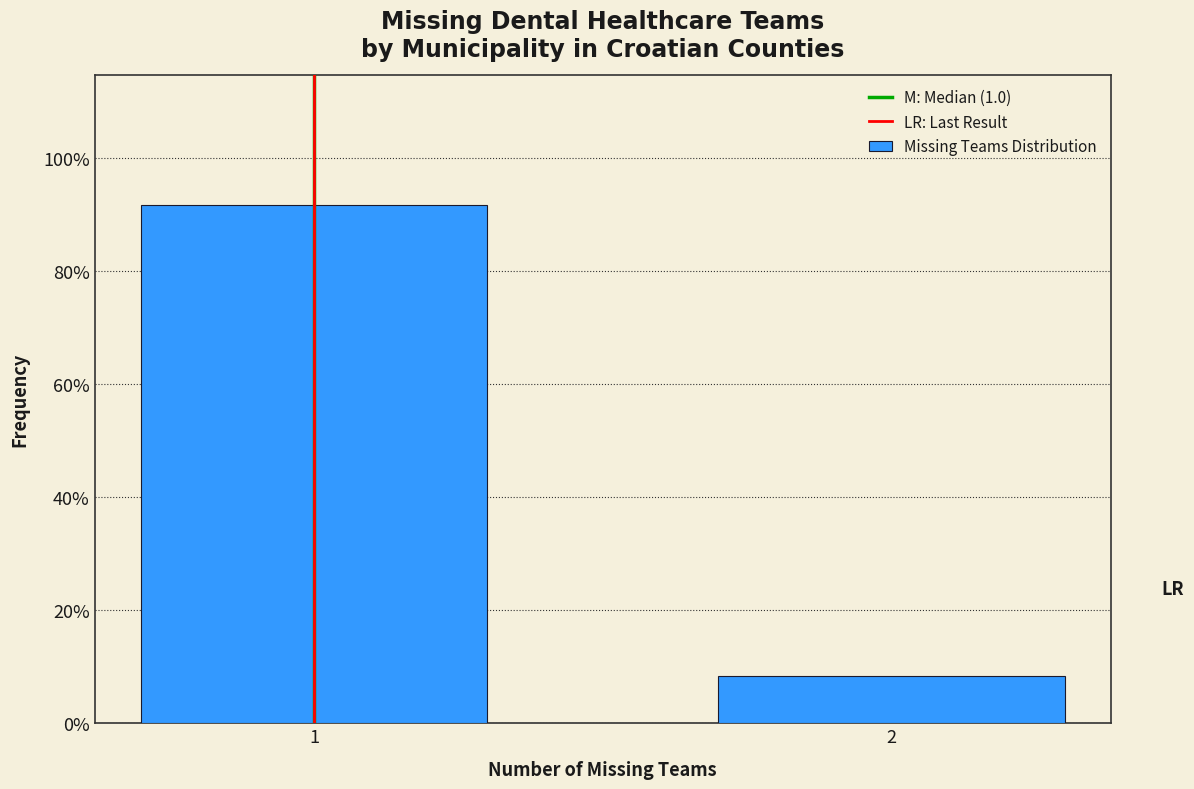

Reading right to left, transcribe all the data shown in this chart.

8.3	91.7